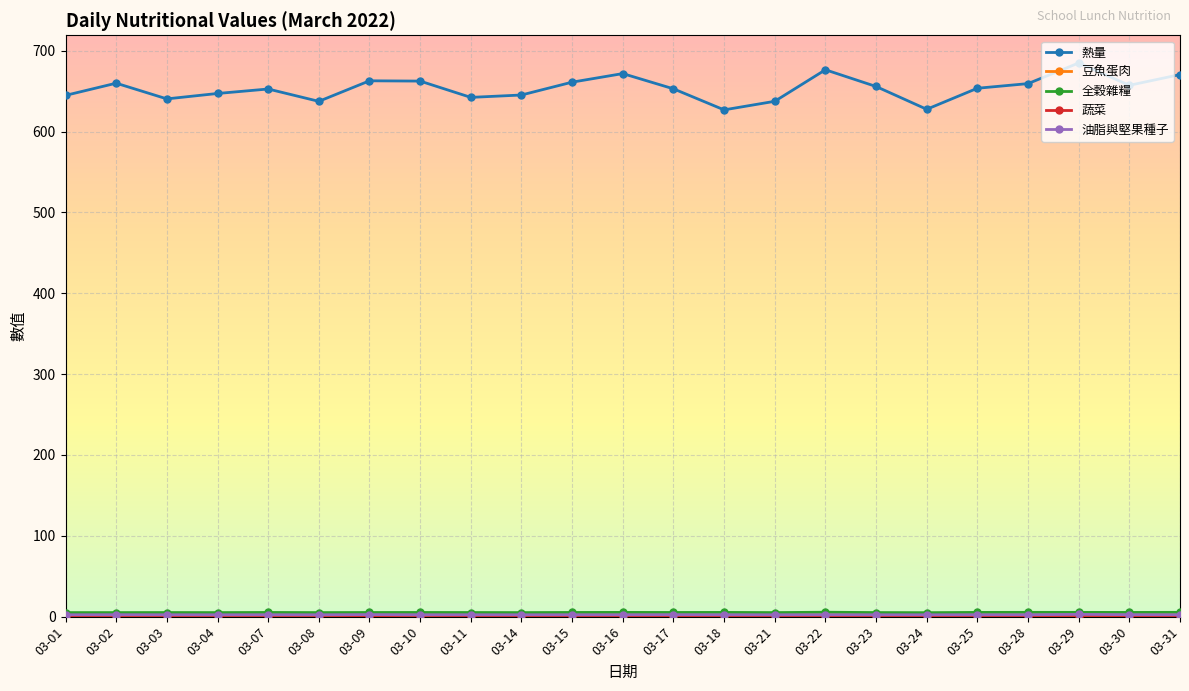

At how many categories does at least one series exceed 348?

23